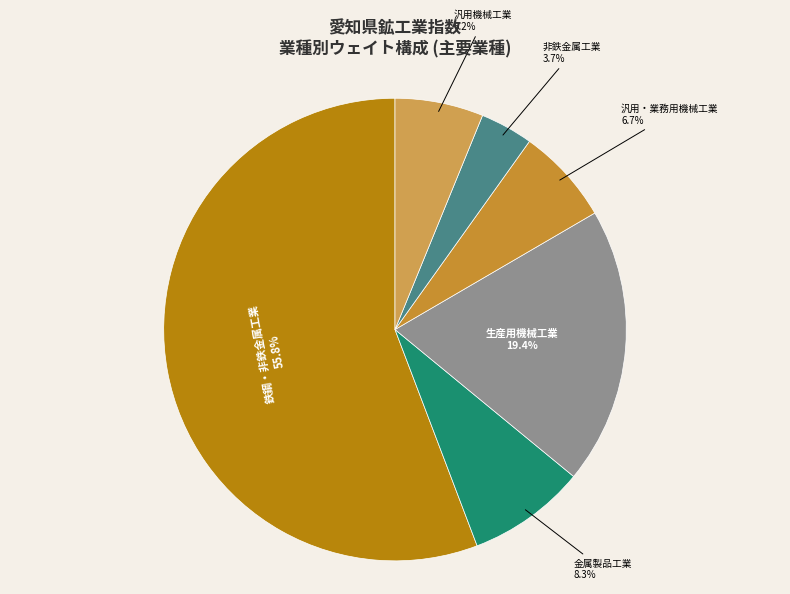

Does any single category account for the majority?

Yes